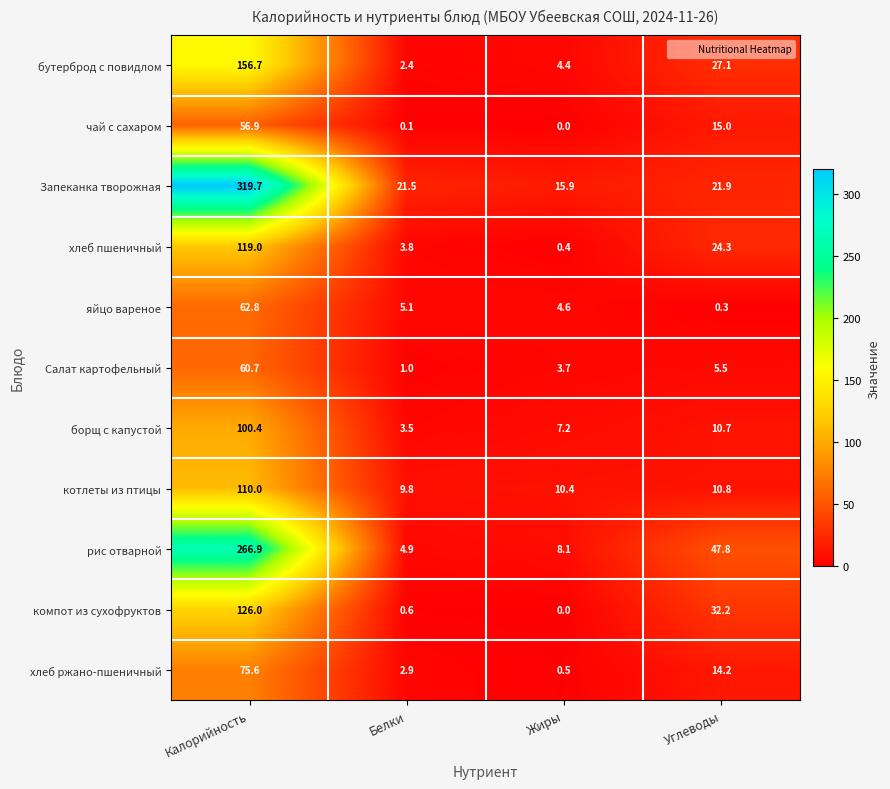

True or false: яйцо вареное has a value of 99.2 at Калорийность.

False